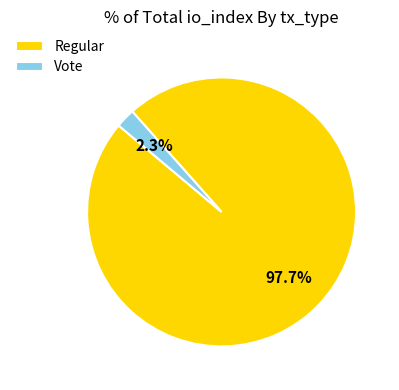

Is there a majority slice in this chart?

Yes